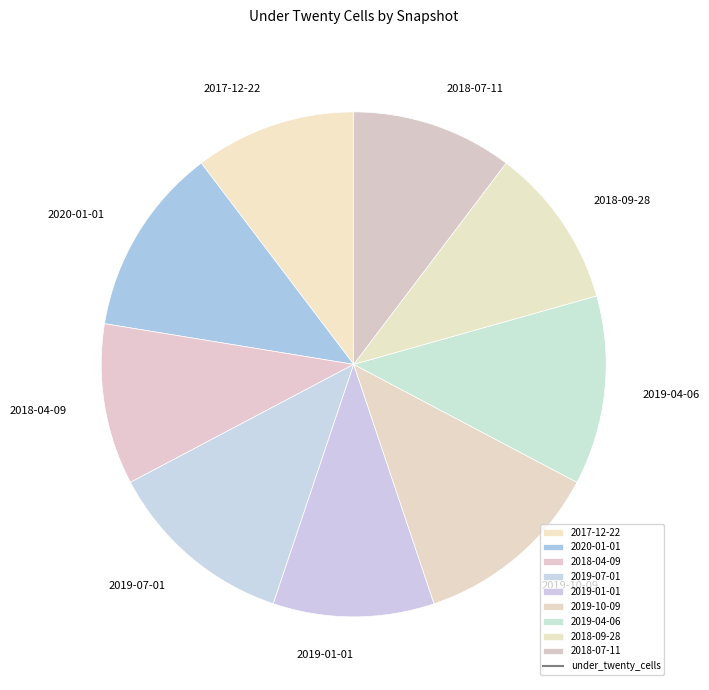

Does any single category account for the majority?

No